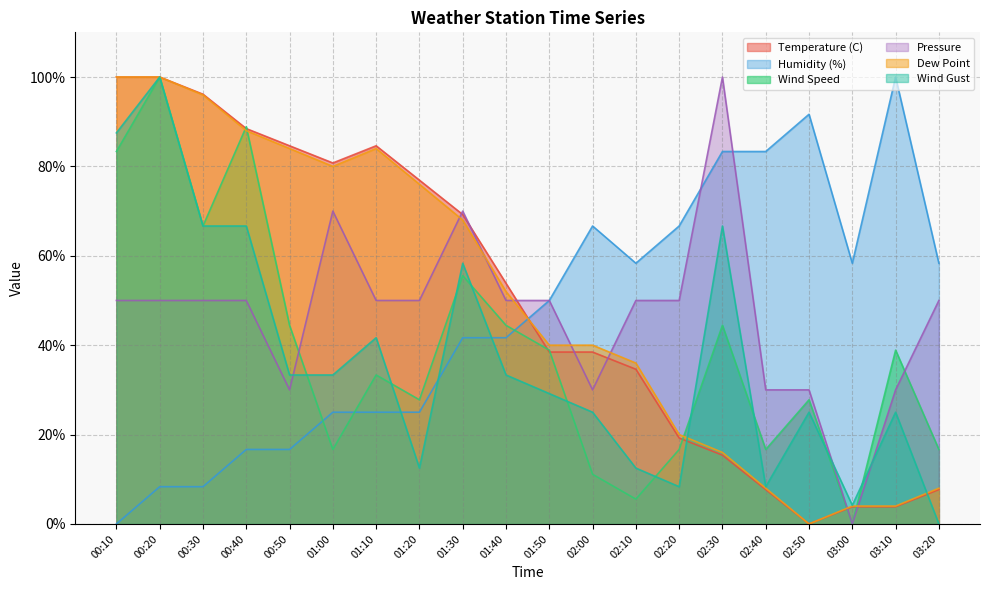

Is it true that Wind Speed equals 82.4 at 01:30?

False